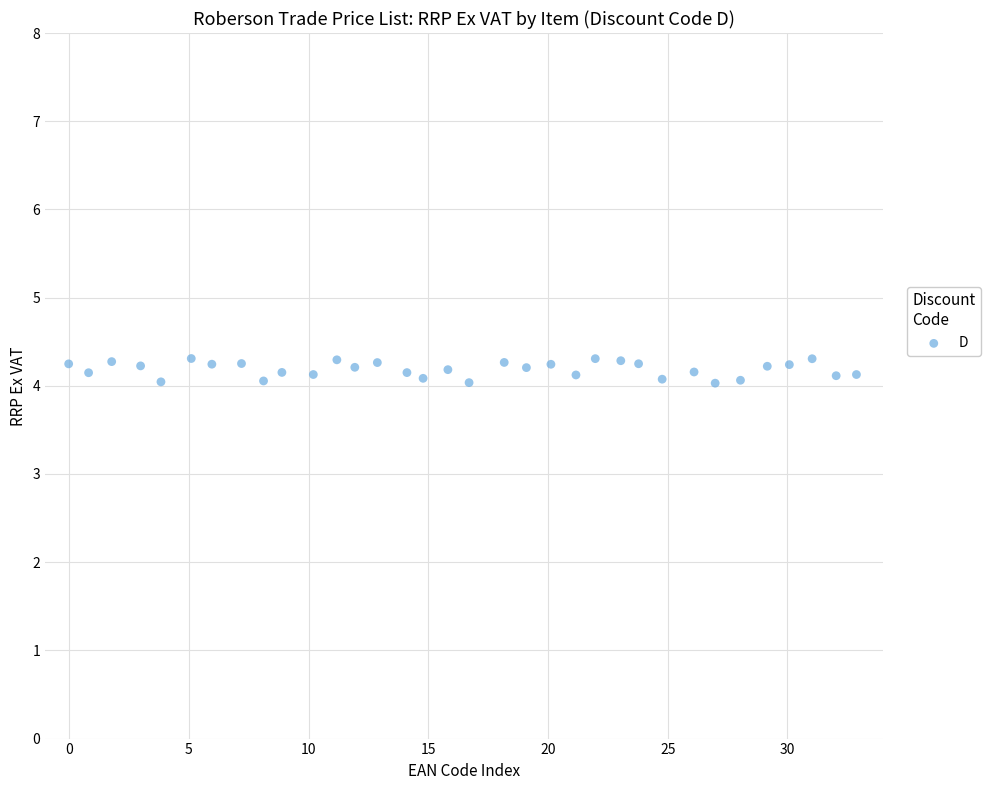

What is the range of Y values (max minus min)?

0.3